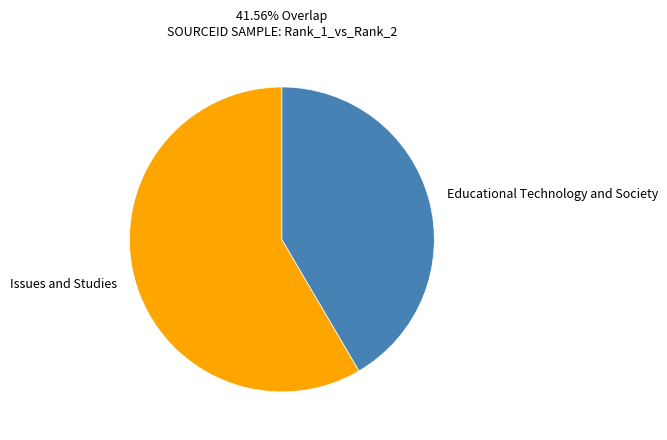

Which slice represents more than half of the pie?

Issues and Studies